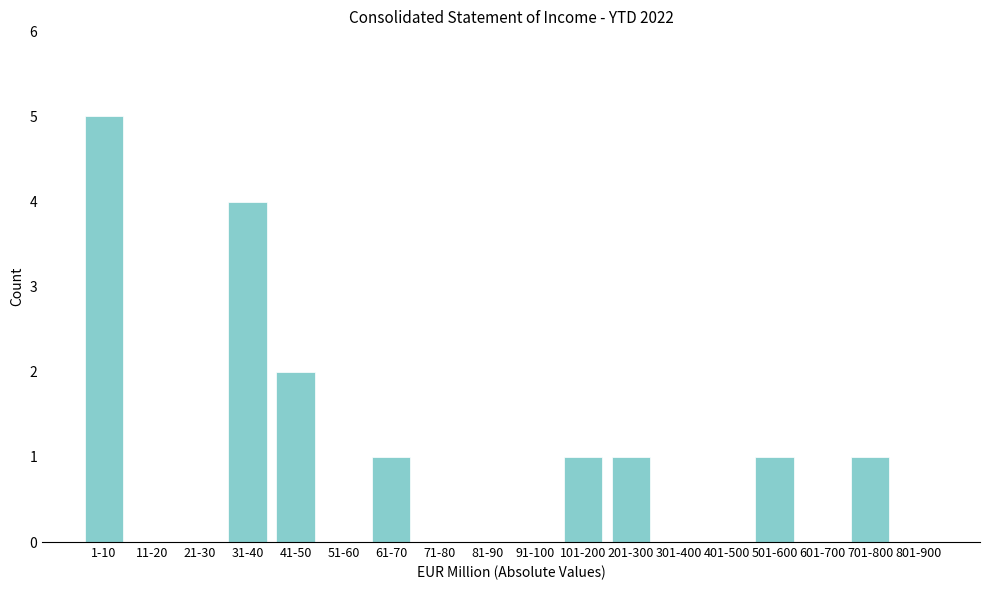

Reading right to left, transcribe all the data shown in this chart.

801-900=0	701-800=1	601-700=0	501-600=1	401-500=0	301-400=0	201-300=1	101-200=1	91-100=0	81-90=0	71-80=0	61-70=1	51-60=0	41-50=2	31-40=4	21-30=0	11-20=0	1-10=5